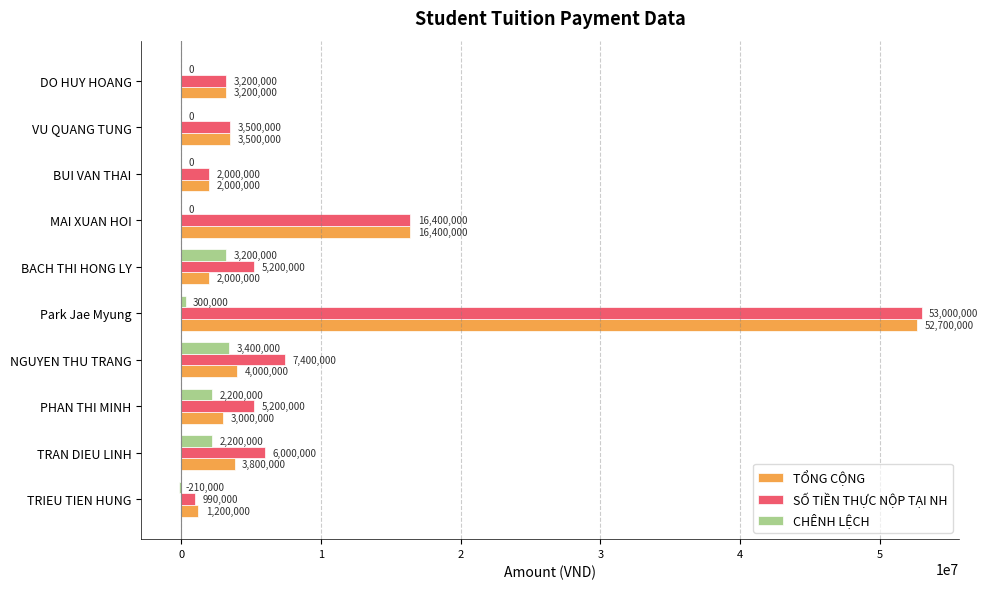

What is the total value across all series at BACH THI HONG LY?

10400000